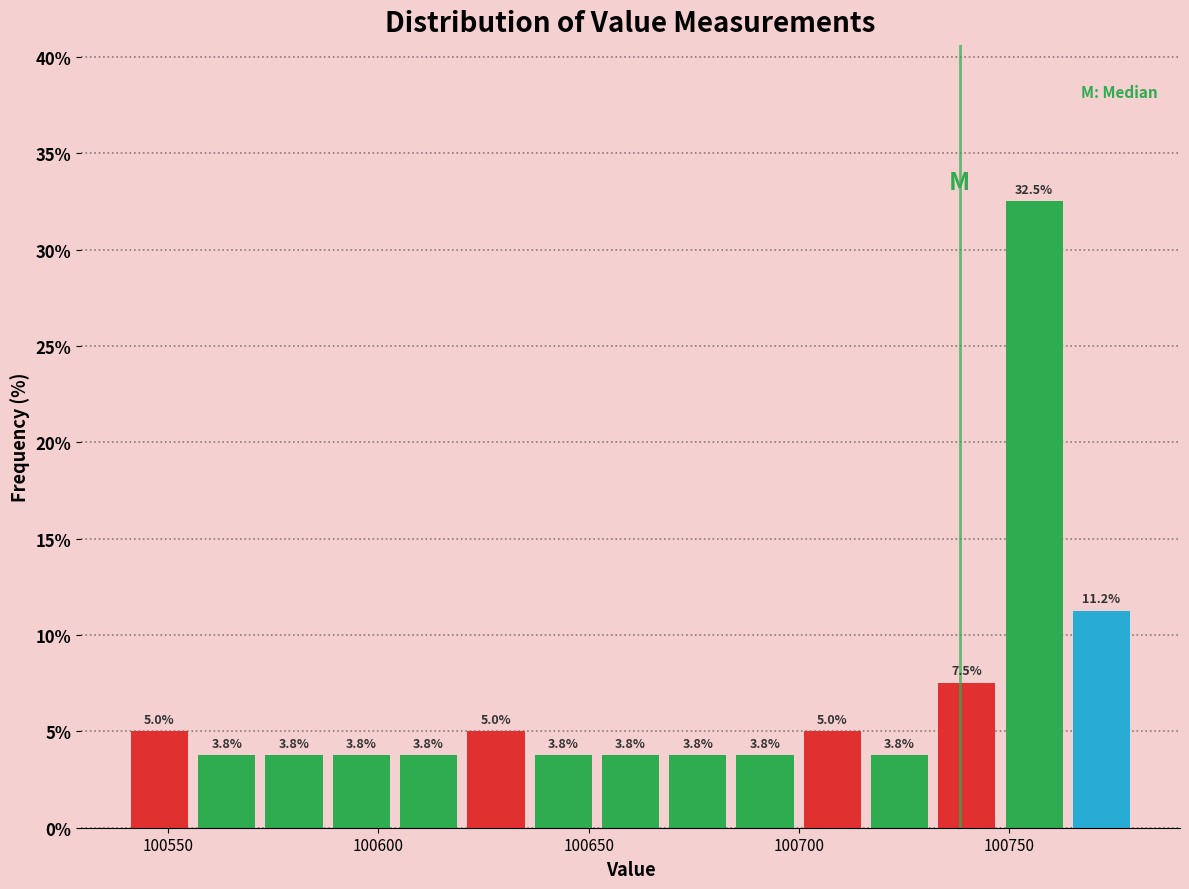

Around what value on the x-axis is the tallest bar? Give the approximate position of its centre, as read against the axis.

100755